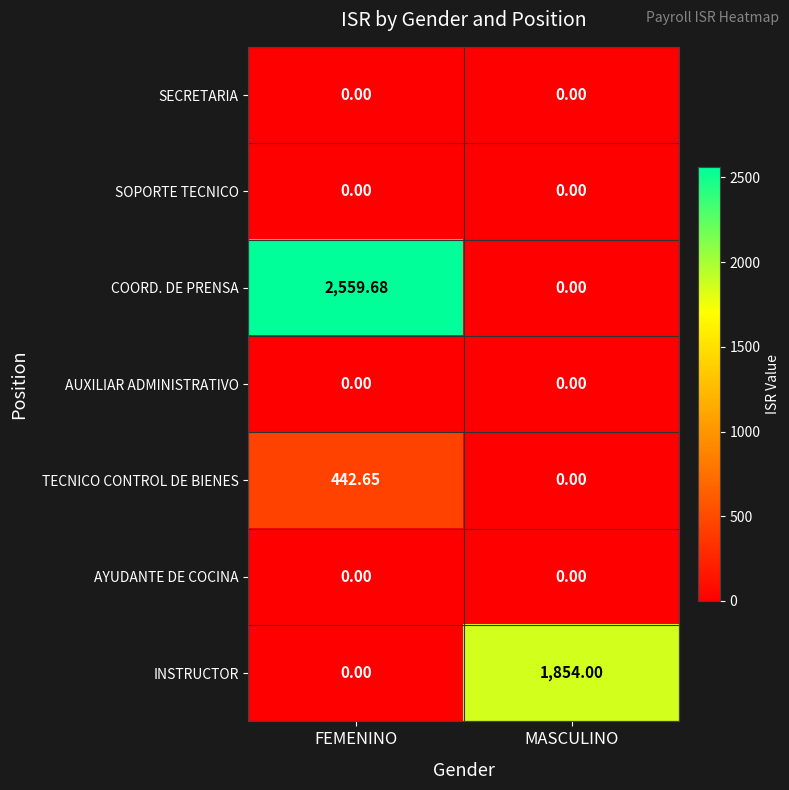

At how many categories does at least one series exceed 1205?

2